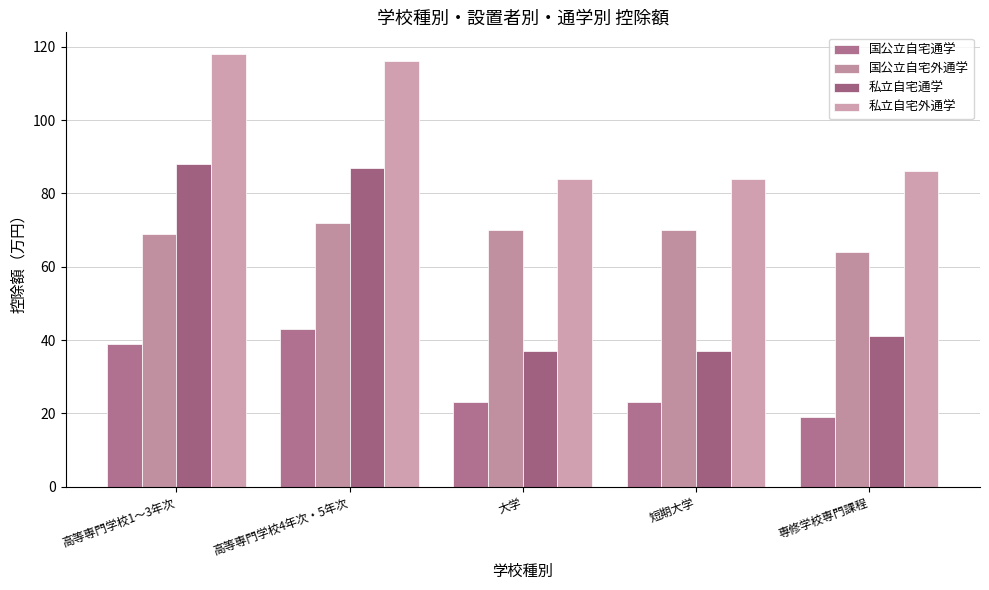

Does the chart contain any negative values?

No